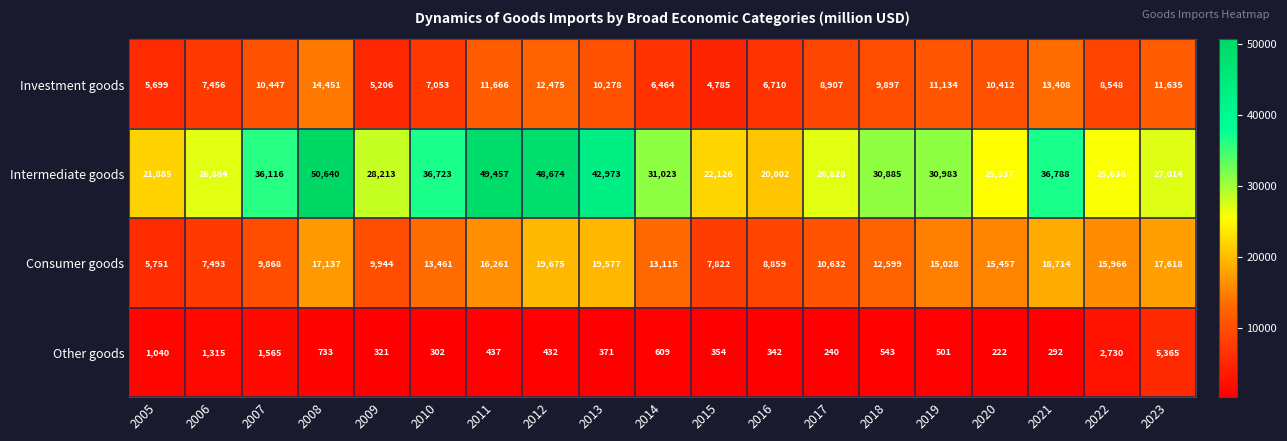

List the series in order of their peak value, lowest first.

Other goods, Investment goods, Consumer goods, Intermediate goods